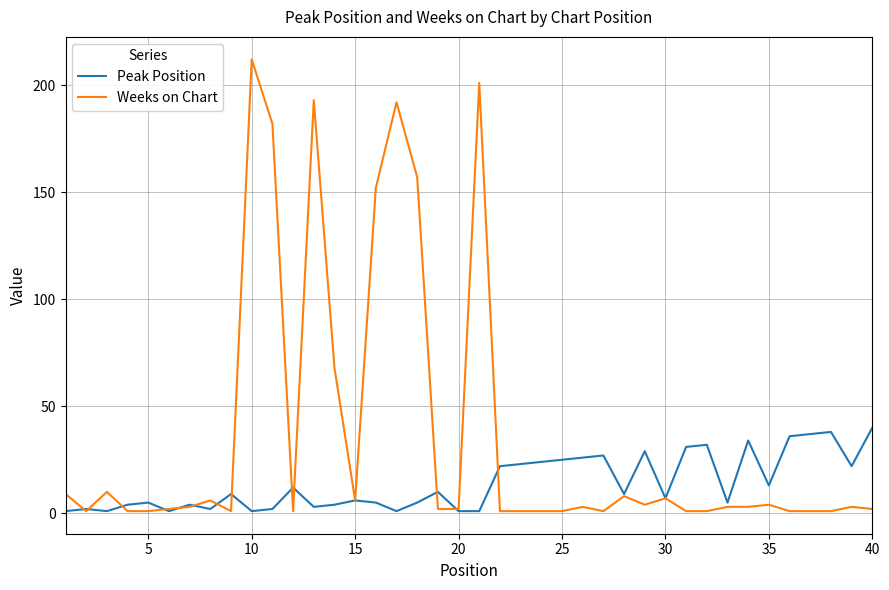

What is the difference between the second highest and minimum values in the Peak Position series?

37